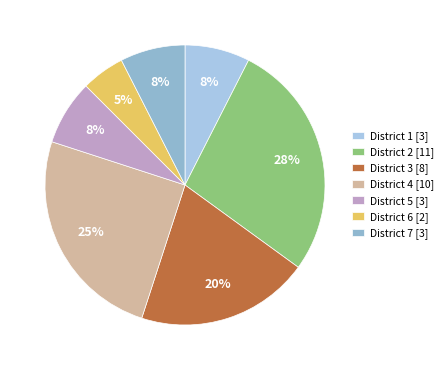

Which category has the biggest portion of the pie?

District 2